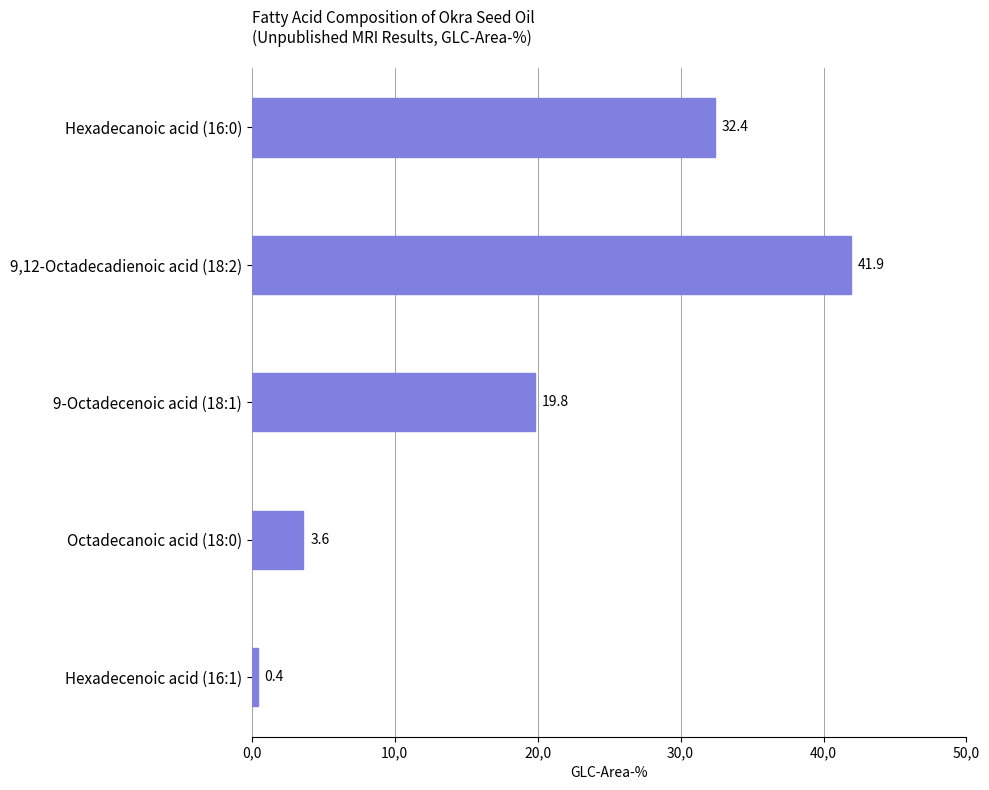

Does the chart contain any negative values?

No